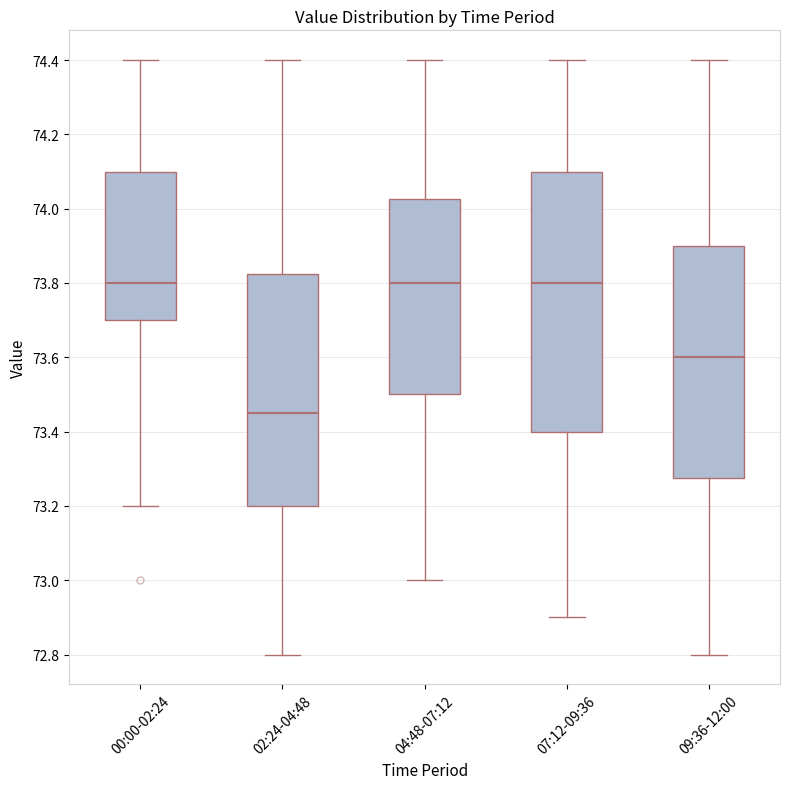

Reading left to right, transcribe this box plot: for each box, give where its median line is, the range the box spans, and where its two whiskers end, as read against the y-axis. The values are not printed on the chart, so give them approximately, as read against the axis.

00:00-02:24: median 73.80, box 73.70 to 74.10, whiskers 73.20 to 74.40
02:24-04:48: median 73.46, box 73.20 to 73.82, whiskers 72.80 to 74.40
04:48-07:12: median 73.80, box 73.50 to 74.02, whiskers 73.00 to 74.40
07:12-09:36: median 73.80, box 73.40 to 74.10, whiskers 72.90 to 74.40
09:36-12:00: median 73.60, box 73.28 to 73.90, whiskers 72.80 to 74.40